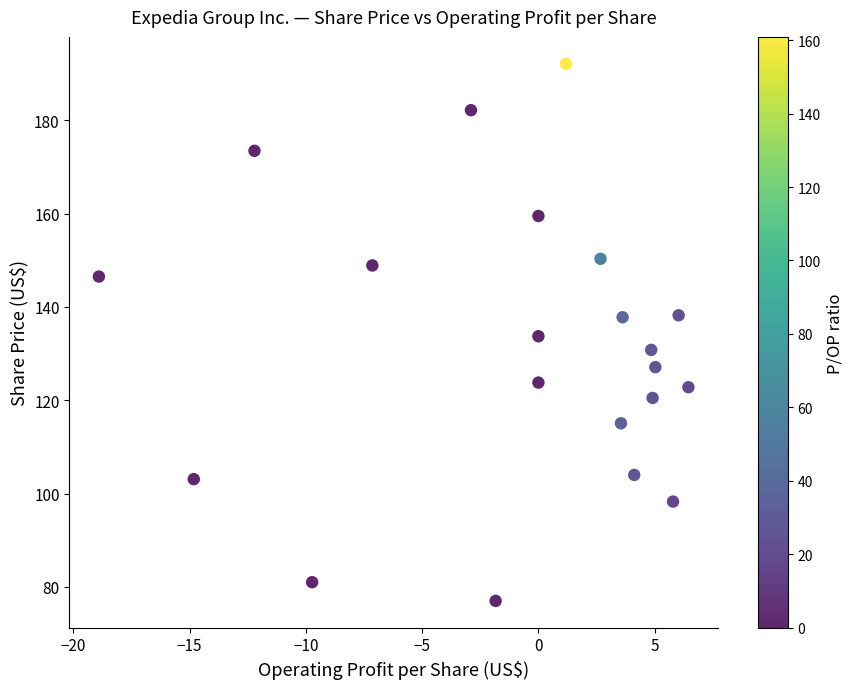

What is the range of X values (max minus min)?

25.3